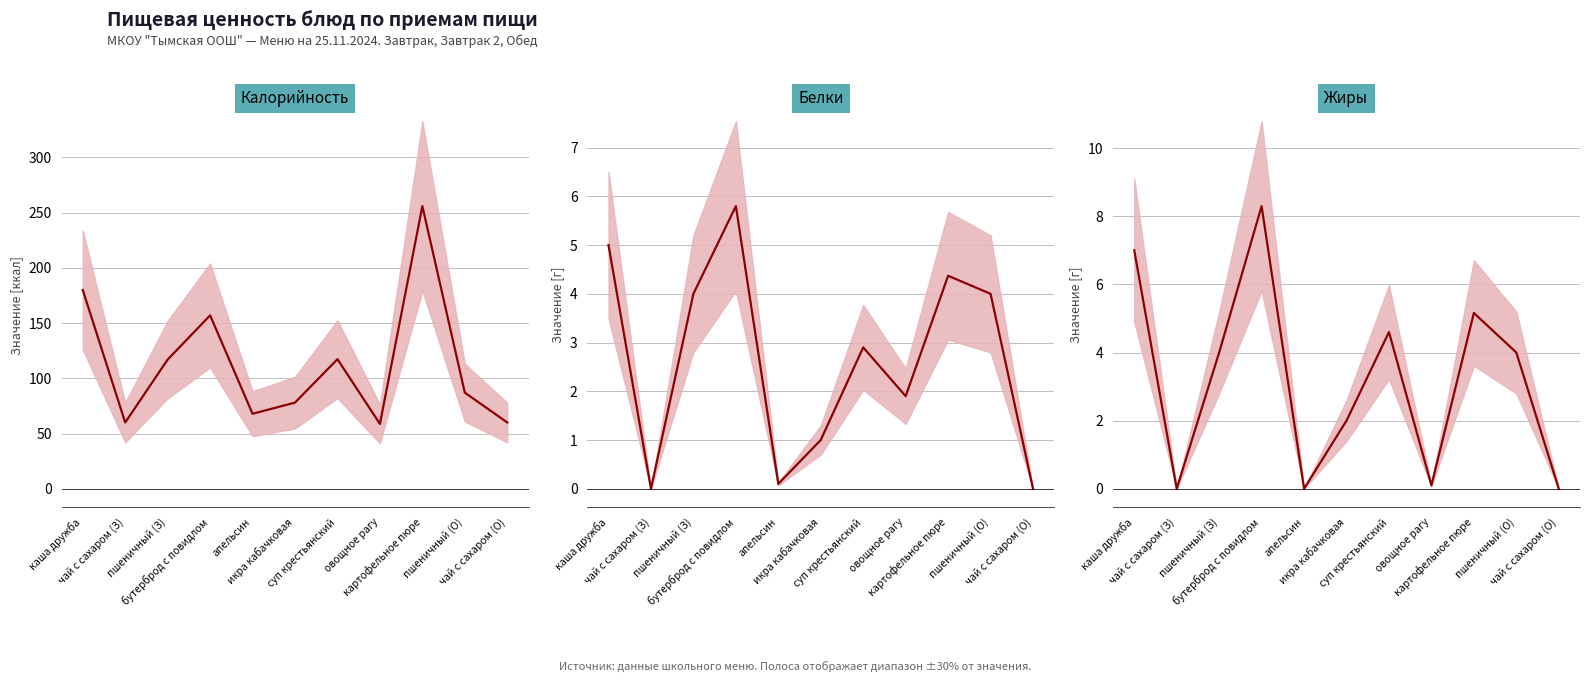

How many positive values does the Белки series have?

9